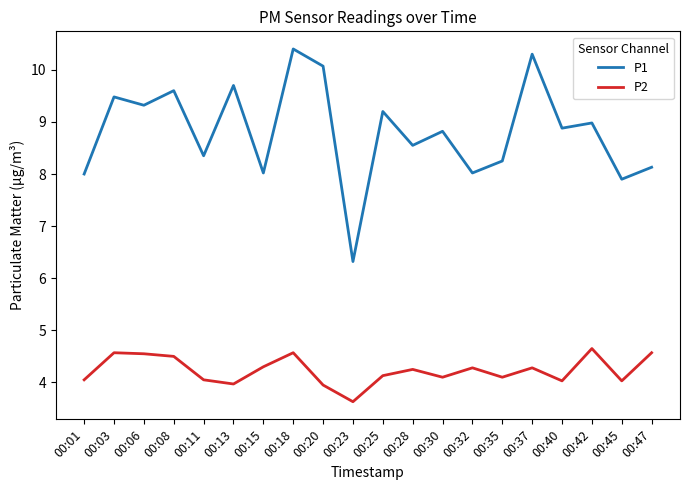

What is the highest value of the P2 series?

4.7